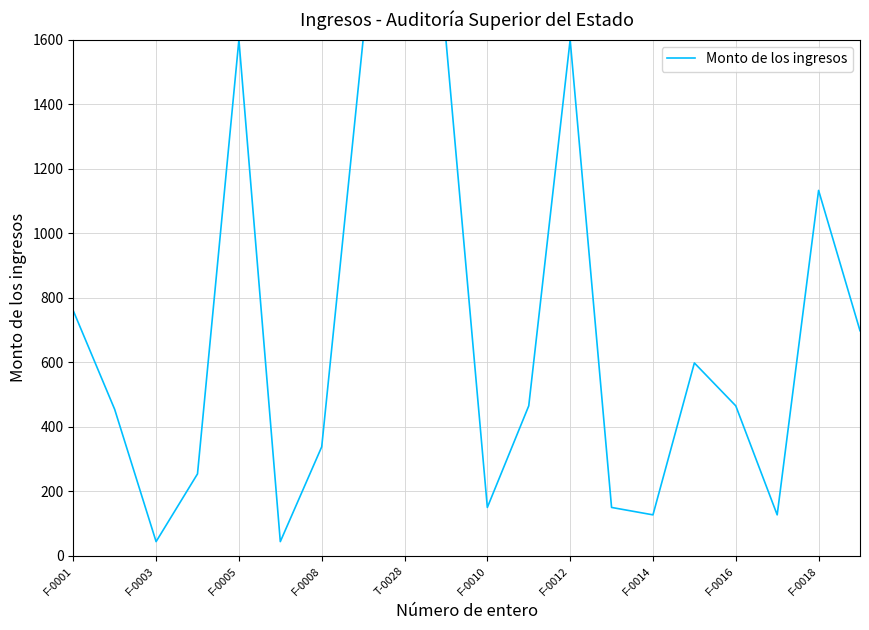

What is the smallest value displayed?

44